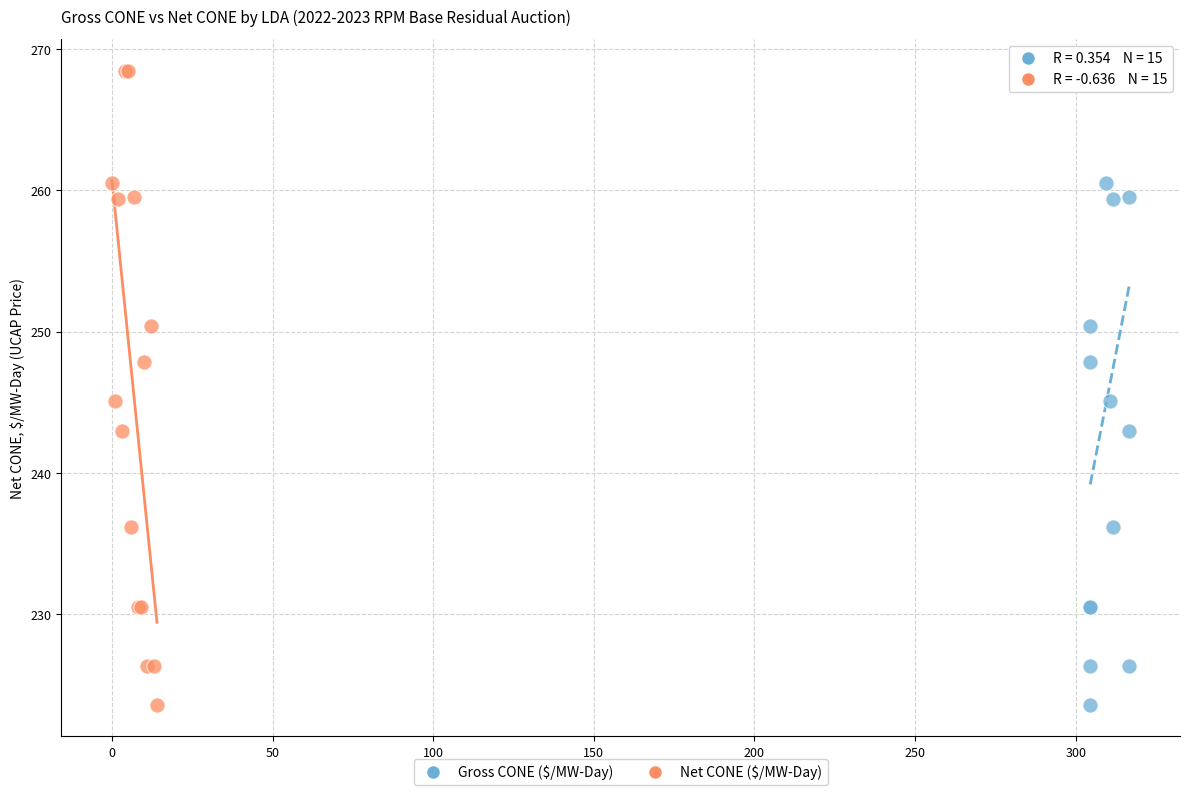

What are all the series names shown in the legend?

Gross CONE ($/MW-Day), Net CONE ($/MW-Day)